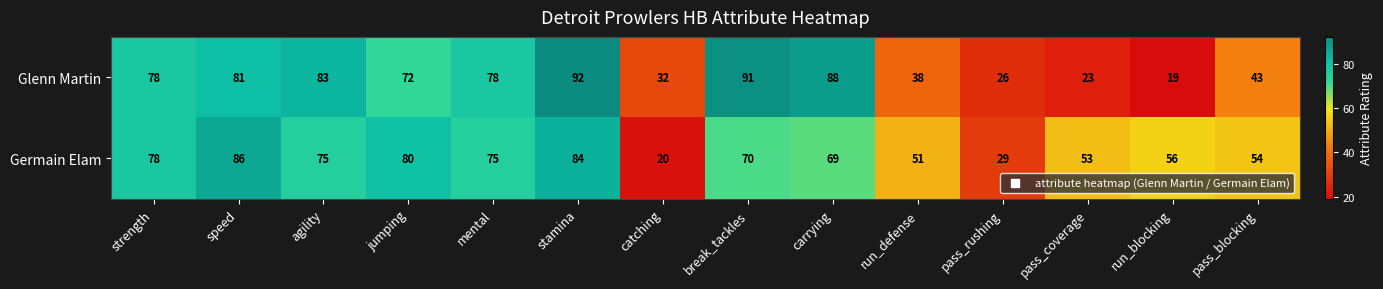

What is the difference between the maximum and minimum values in the Germain Elam series?

66